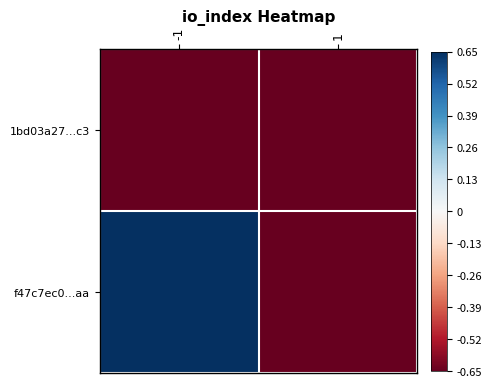

Reading left to right, what are all the values shown in this chart?

1bd03a27...c3: -1=-0.7	1=-0.7
f47c7ec0...aa: -1=0.7	1=-0.7